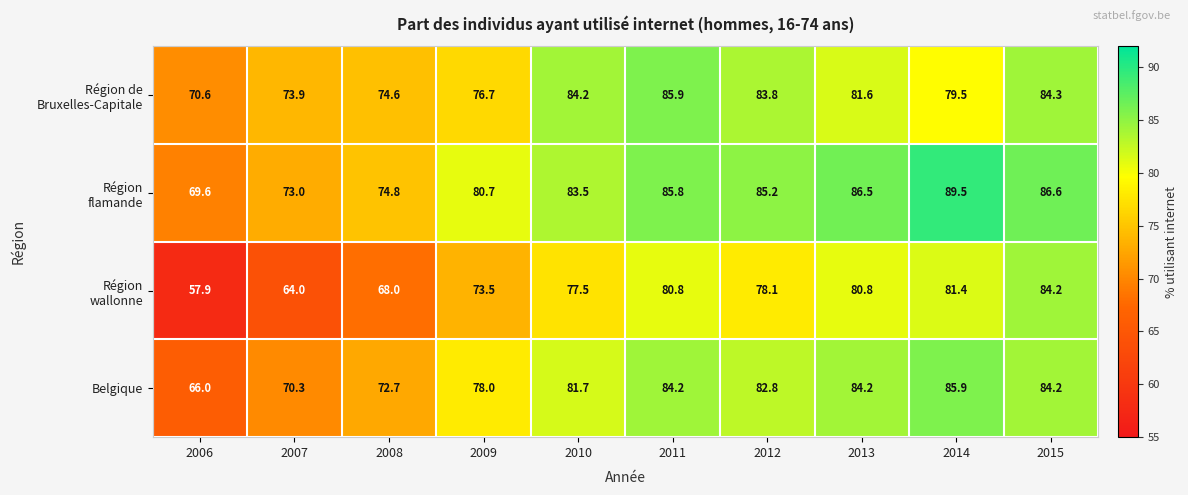

Is it true that Belgique equals 84.2 at 2011?

True